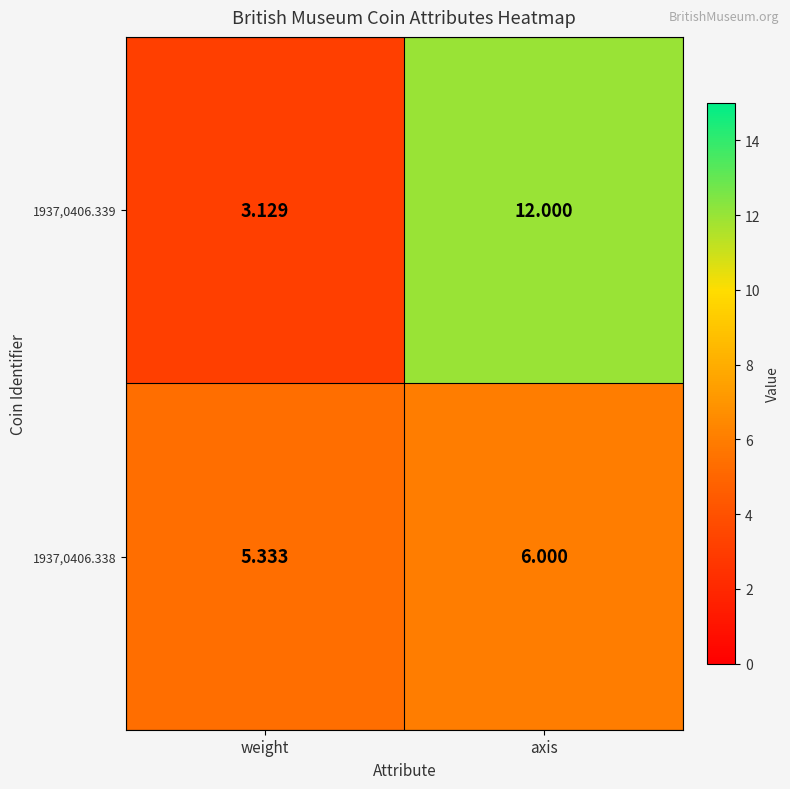

Where is 1937,0406.339 nearest to the value 7?

weight